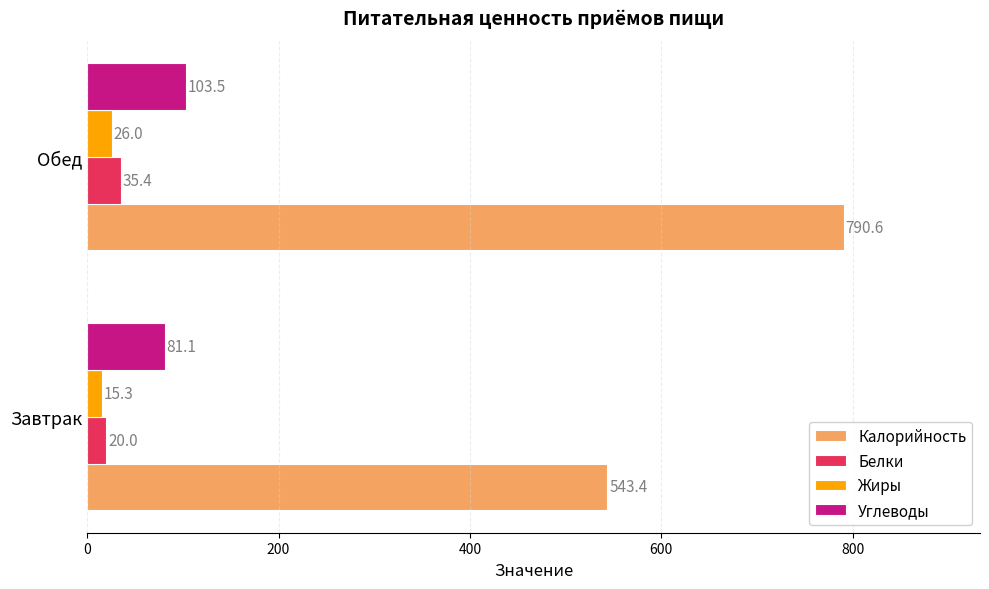

Which series has the widest spread of values?

Калорийность